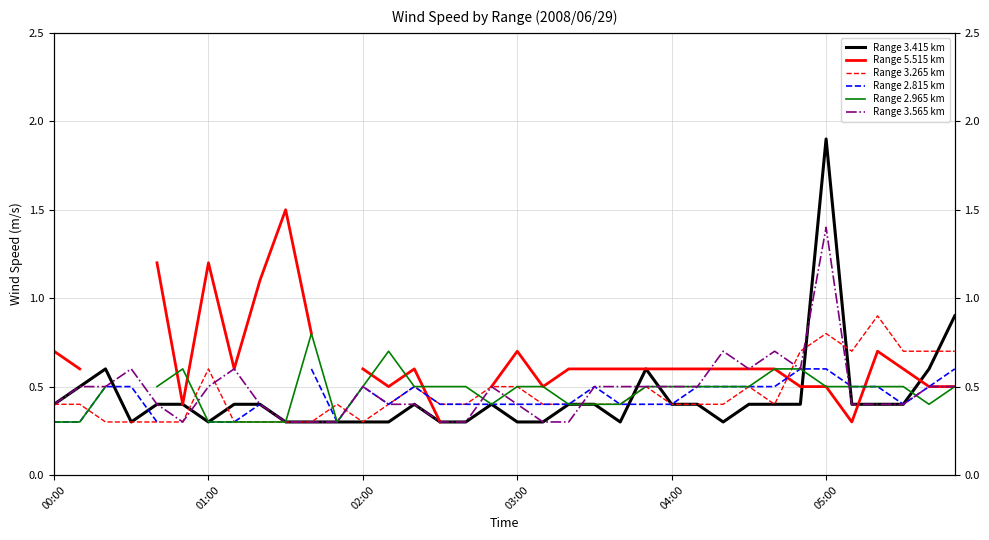

Does the chart have visible grid lines?

Yes